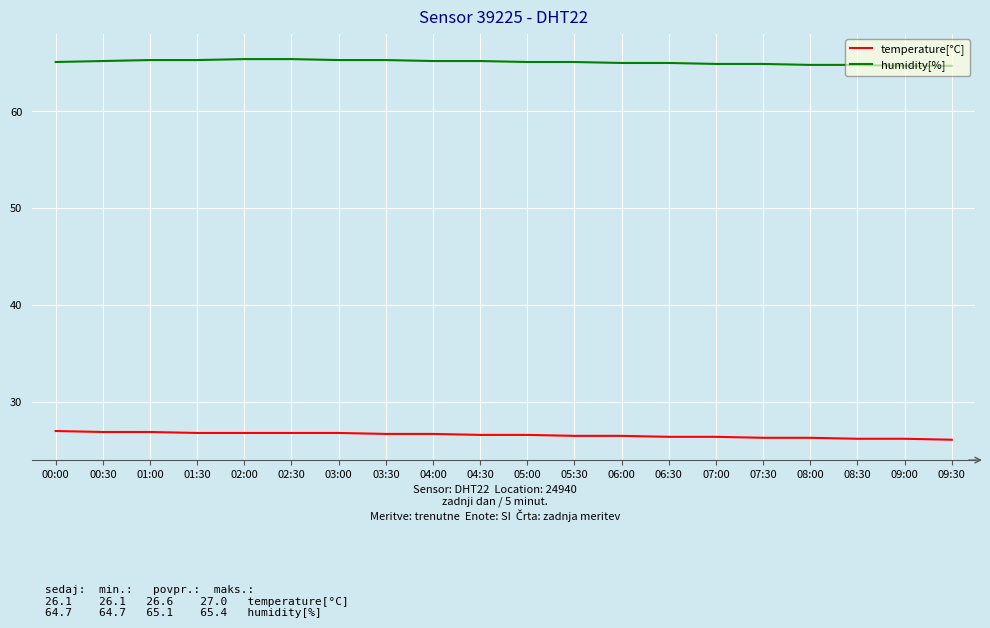

What is the highest value of the humidity[%] series?

65.4